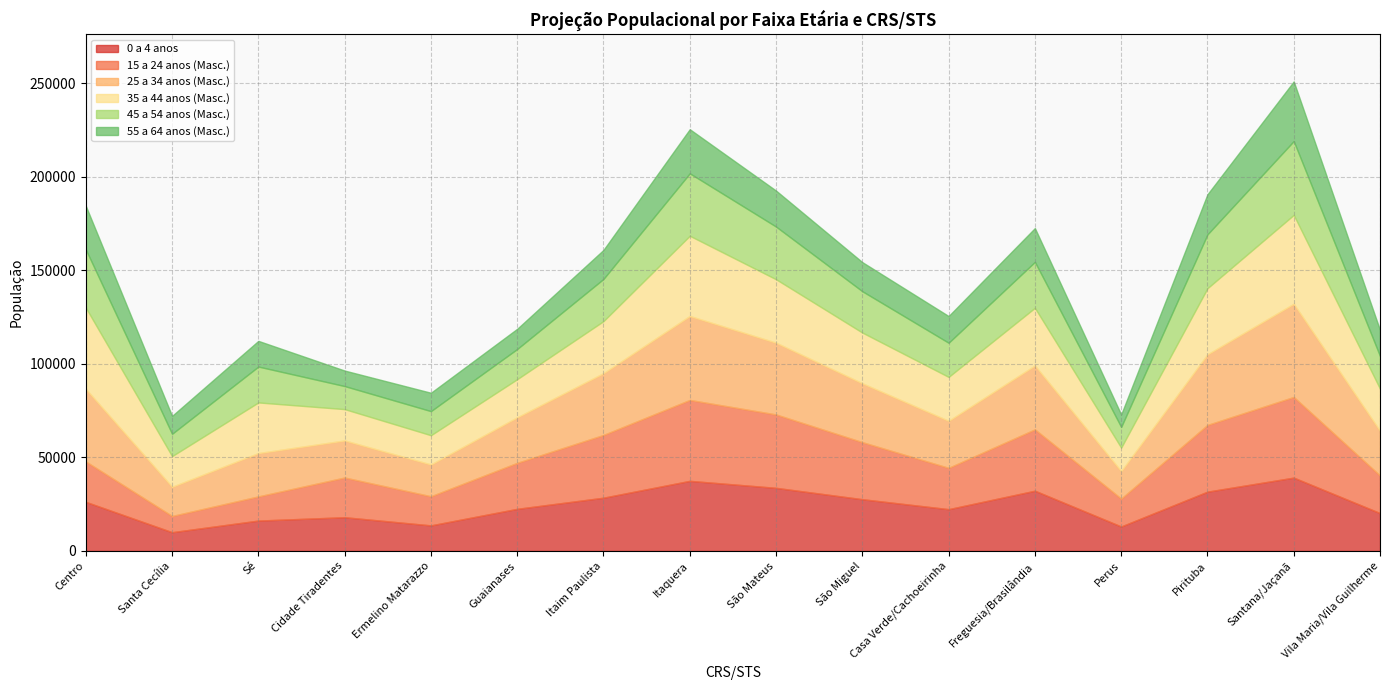

Rank the series by their maximum value, from highest to lowest.

25 a 34 anos (Masc.), 35 a 44 anos (Masc.), 15 a 24 anos (Masc.), 45 a 54 anos (Masc.), 0 a 4 anos, 55 a 64 anos (Masc.)